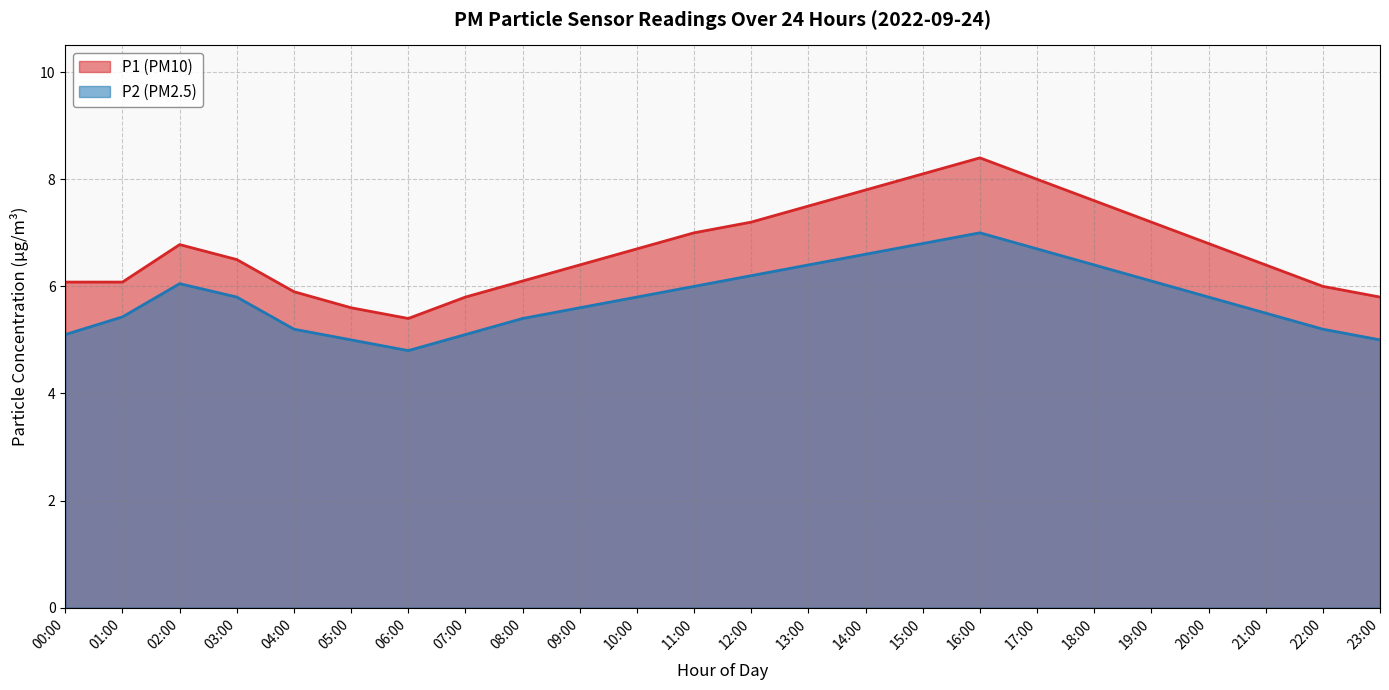

At how many categories does at least one series exceed 7?

8